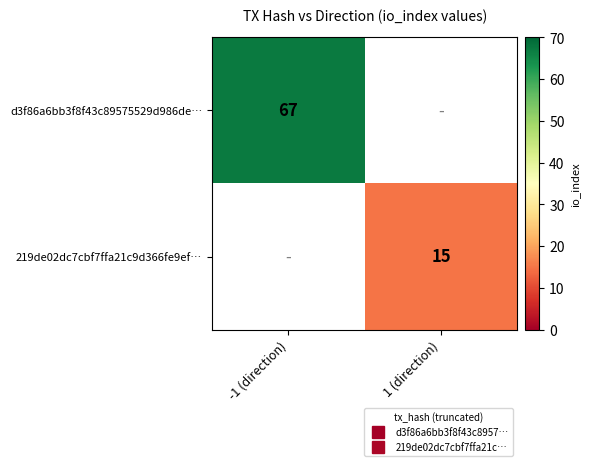

How many positive values does the 219de02dc7cbf7ffa21c9d366fe9ef… series have?

1